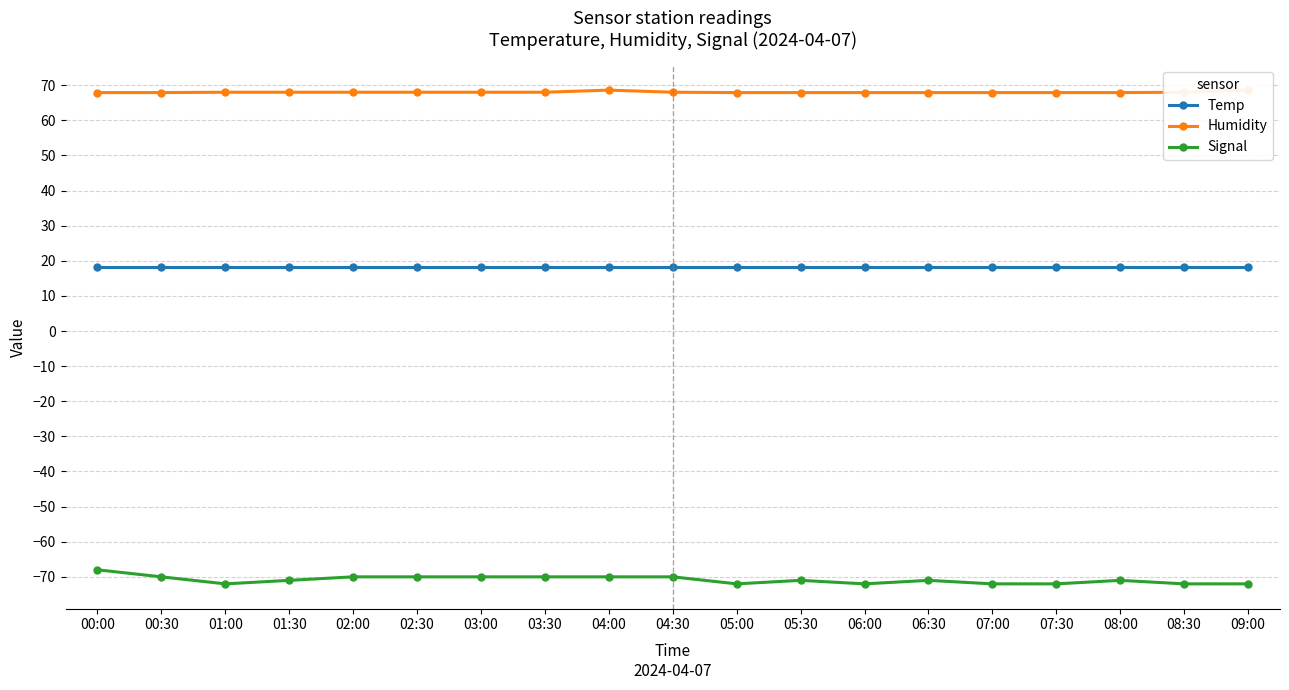

True or false: Humidity and Temp intersect in this chart.

False